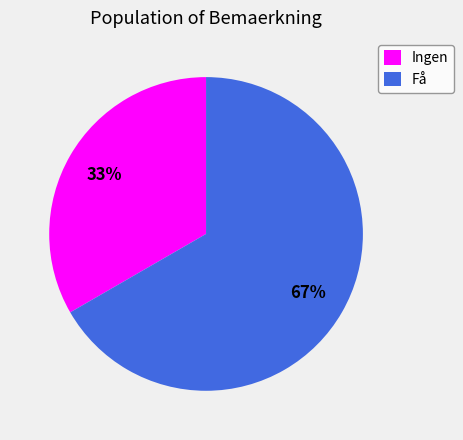

The Ingen slice represents 33% of the pie. True or false?

True